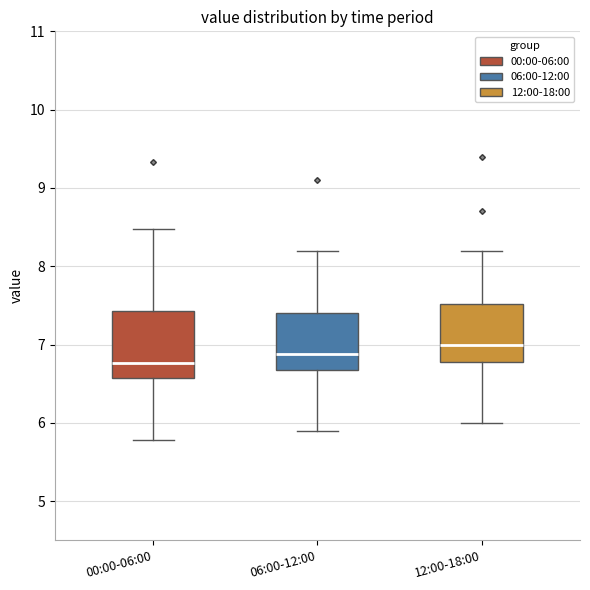

Comparing the boxes themselves (not the whiskers), which one is the tallest?

00:00-06:00